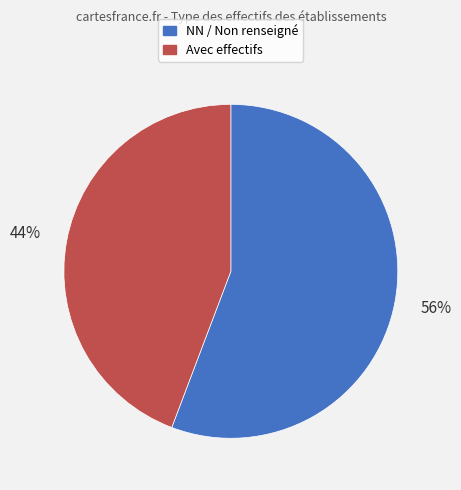

Which slice represents more than half of the pie?

NN / Non renseigné